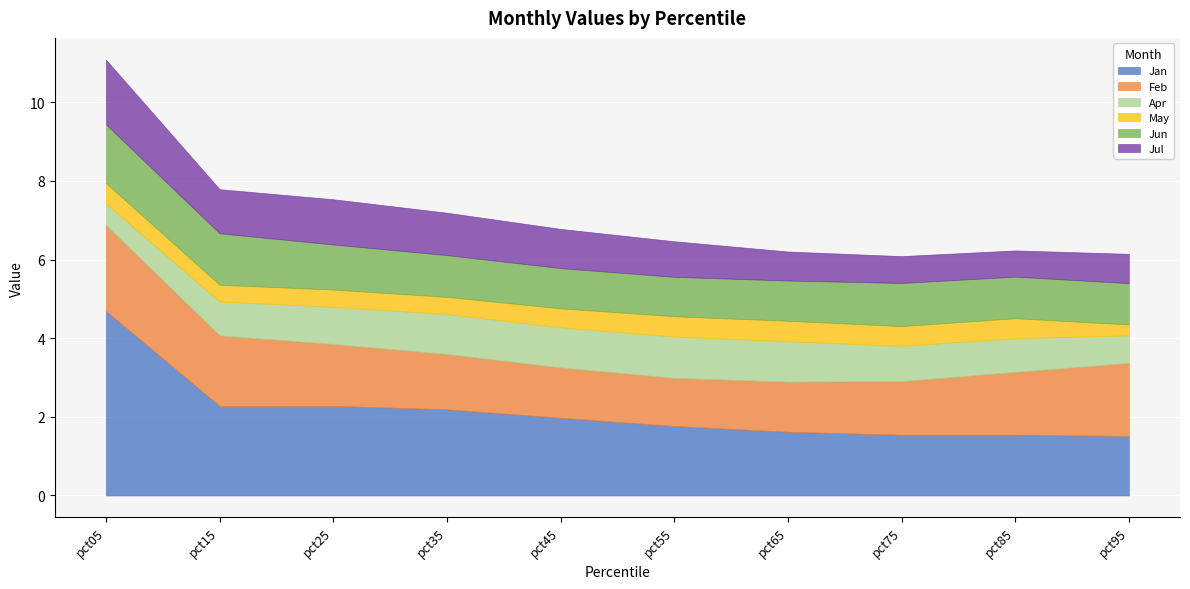

True or false: Apr and Jun cross at least once.

True